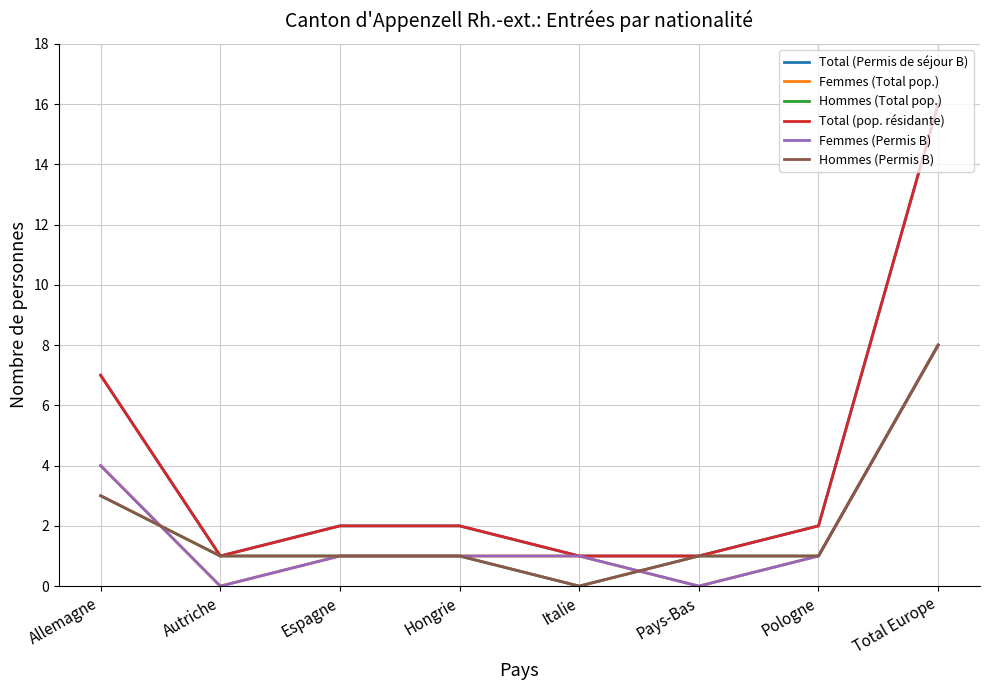

At which label is Hommes (Permis B) closest to 4?

Allemagne